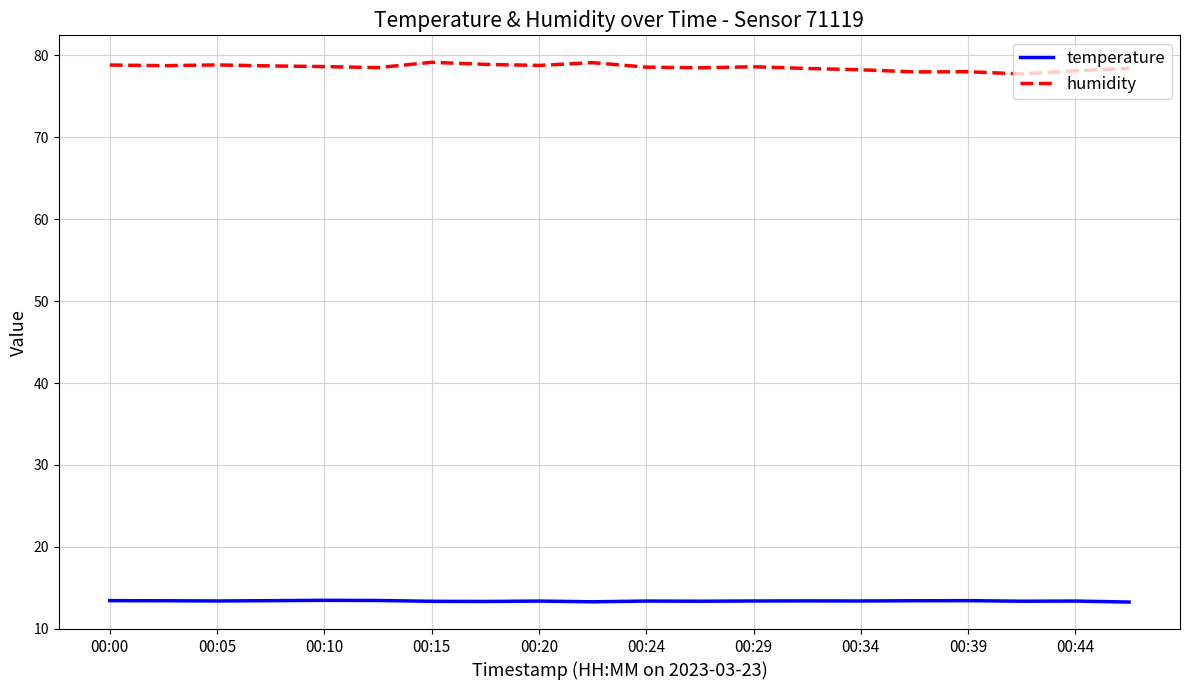

What is the greatest value displayed?

79.2